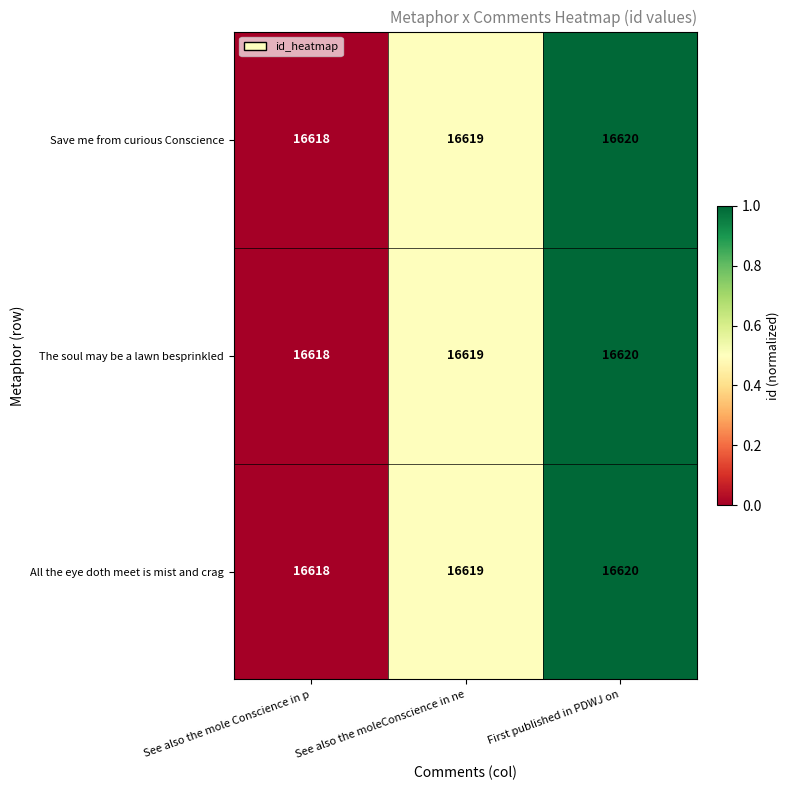

What is the total value across all series at See also the moleConscience in ne?

49857